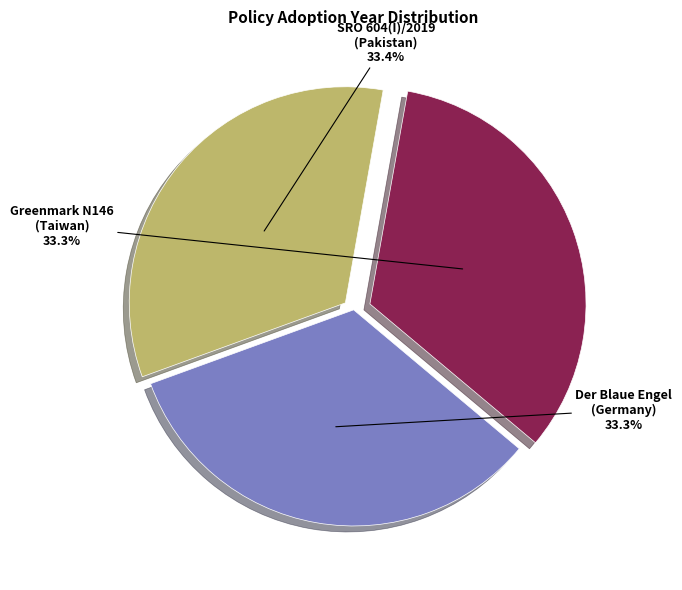

Approximately how many times larger is the value at Der Blaue Engel (Germany) compared to SRO 604(I)/2019 (Pakistan)?

1.0